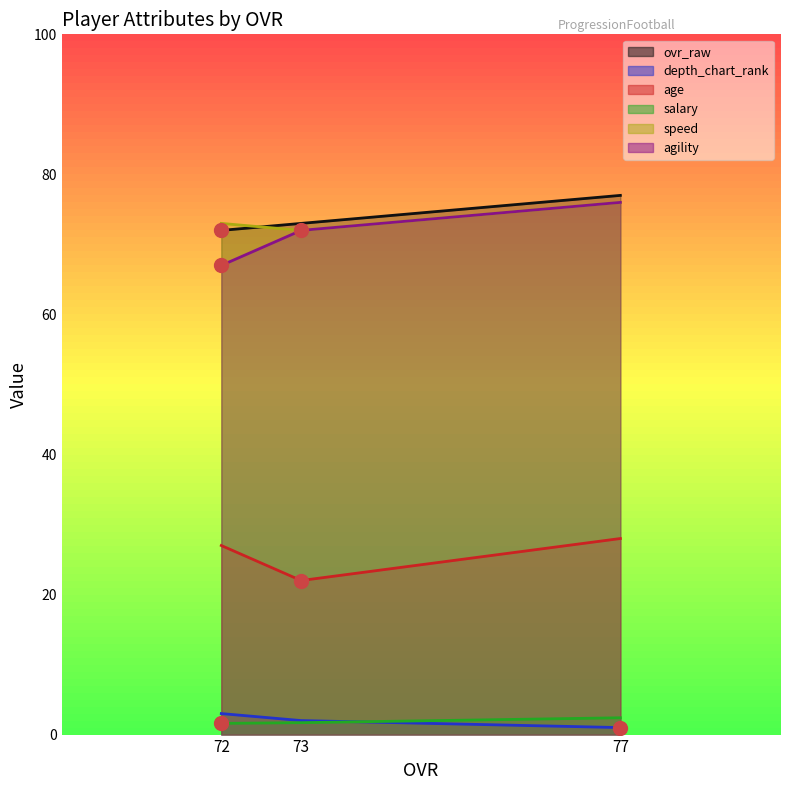

At which category does the chart reach its minimum across all series?

77